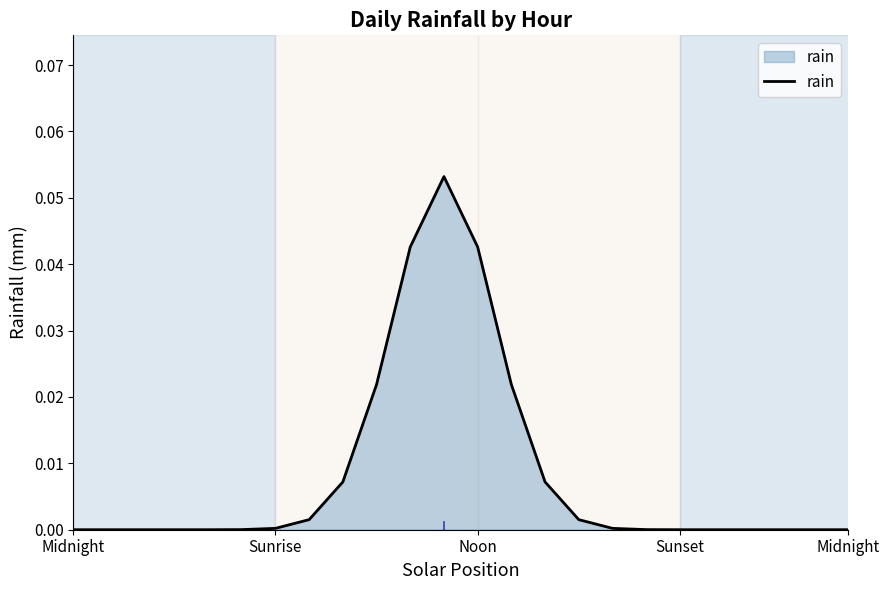

What is the difference between the maximum and minimum values?

0.1